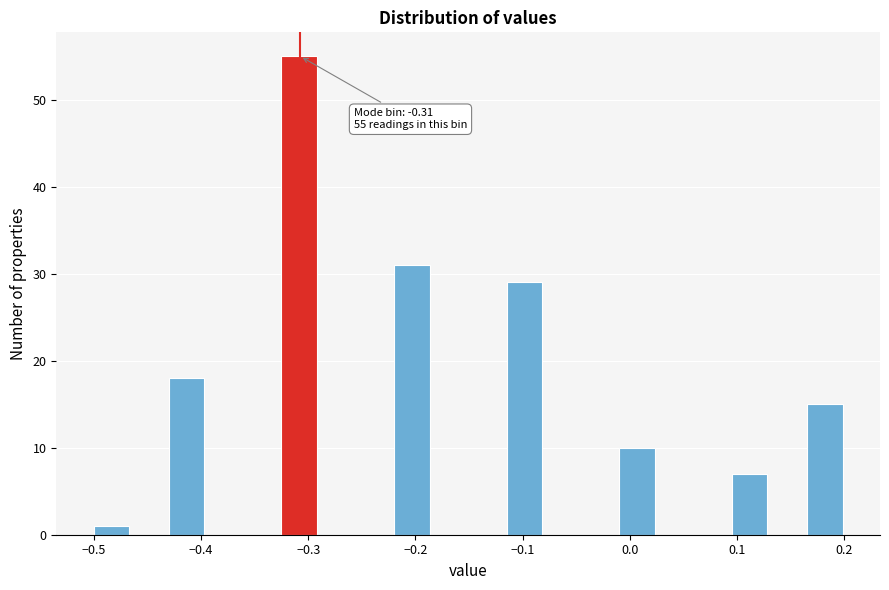

Read against the x-axis, roughly where is the centre of the tallest bar?

-0.31